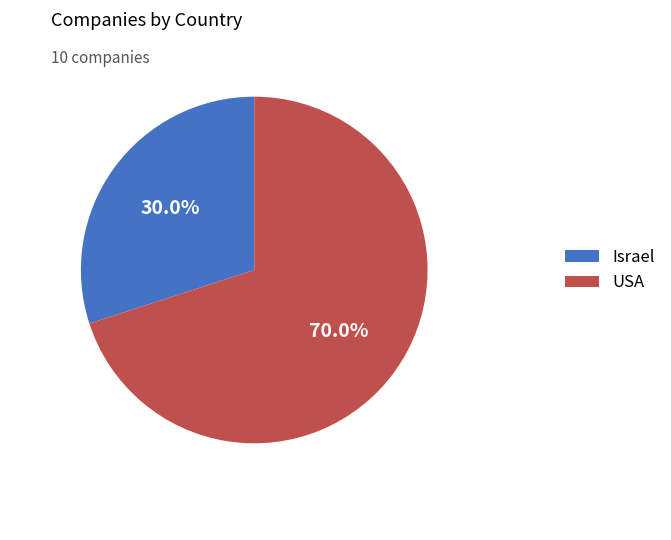

To the nearest percent, what portion does USA represent?

70%